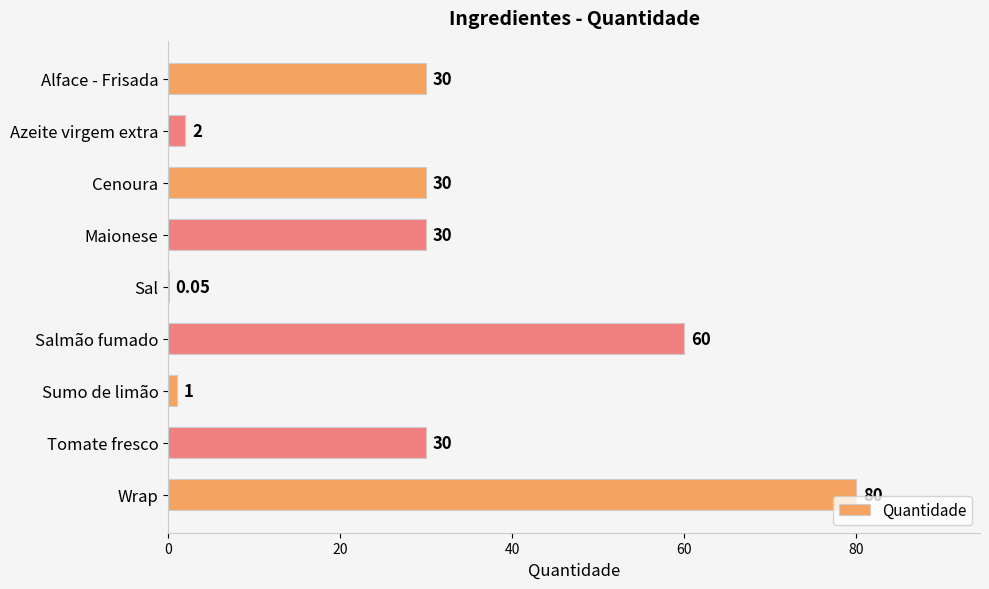

What is the change in value from Sumo de limão to Wrap?

+79.0